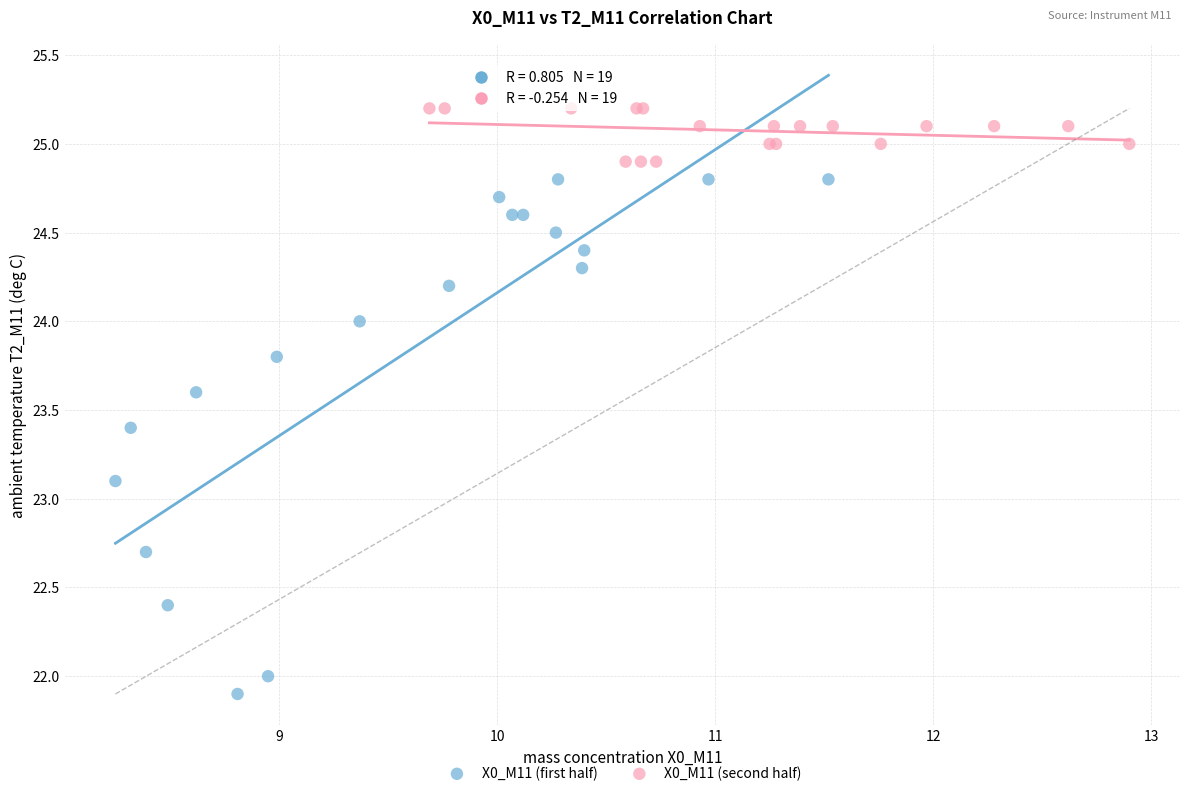

Which series reaches the minimum Y coordinate?

X0_M11 (first half)